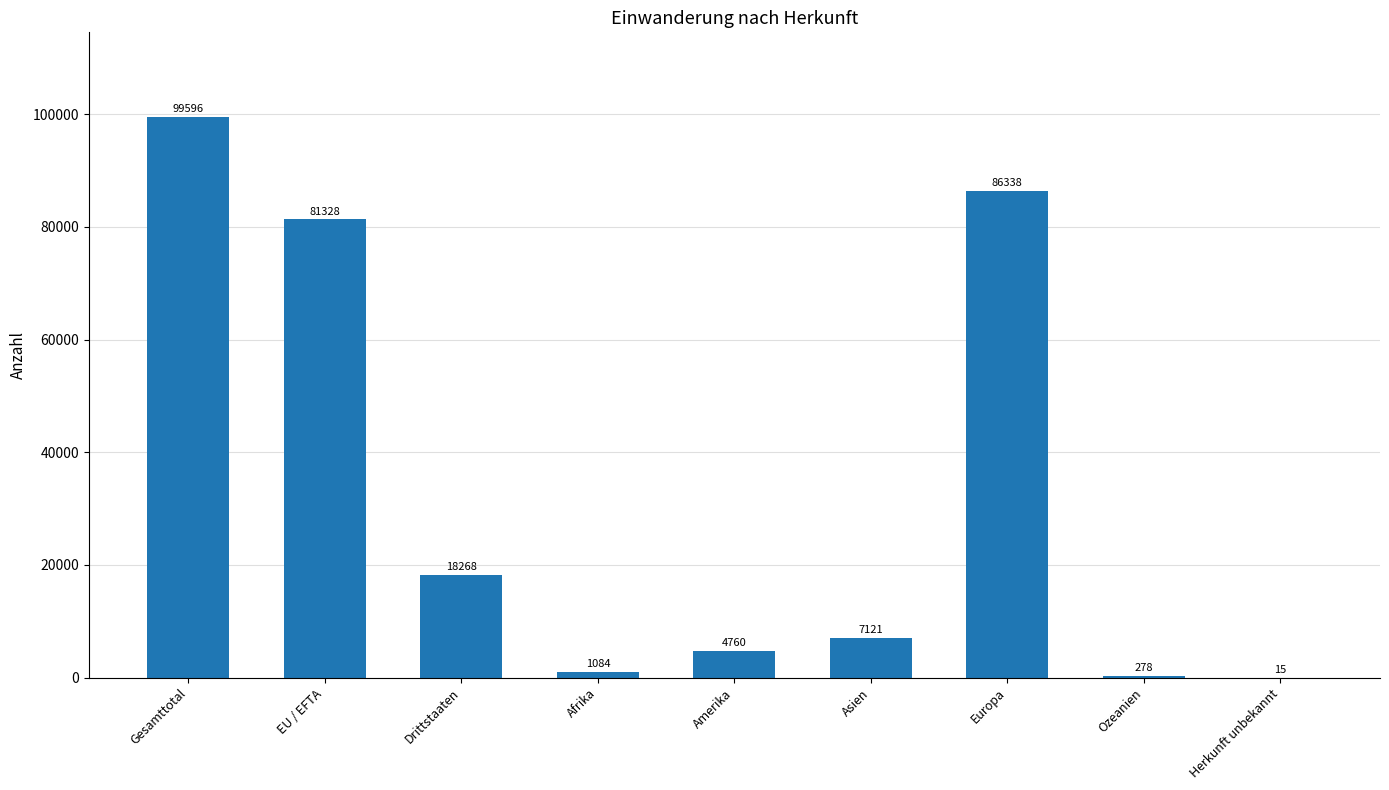

What is the greatest value displayed?

99596